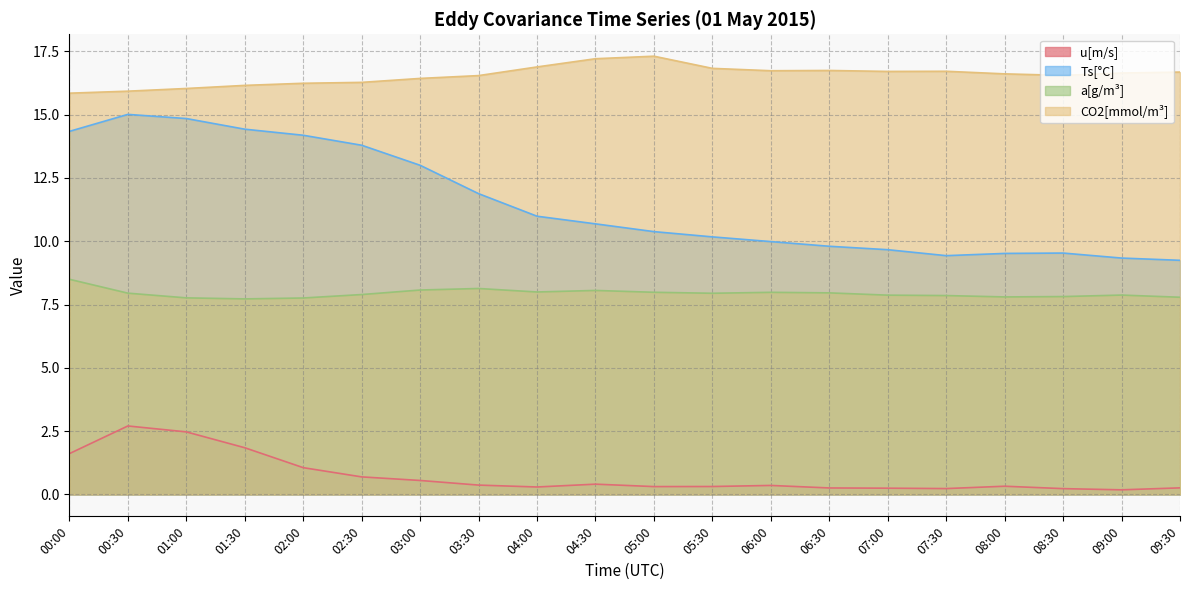

What is the average value of the u[m/s] series?

0.7